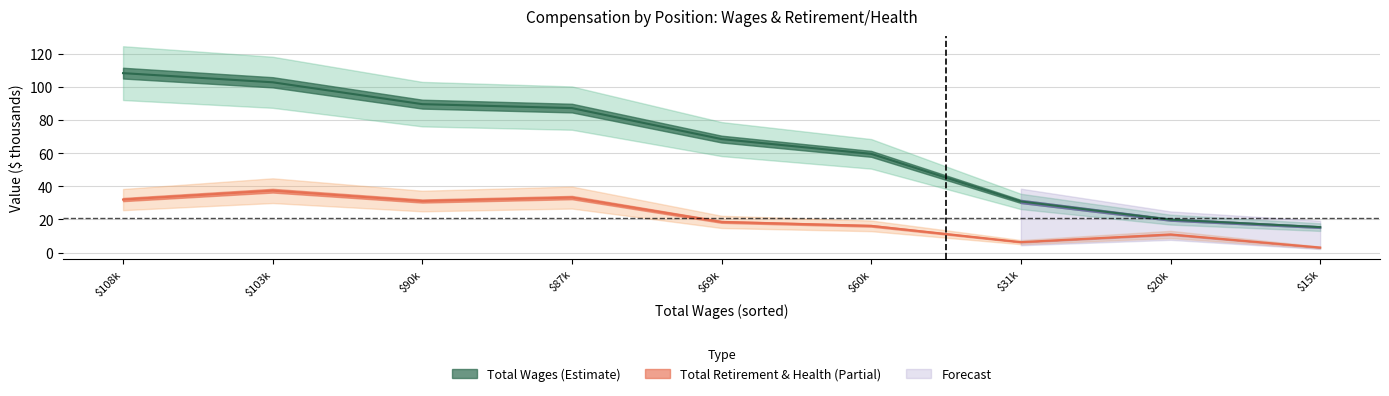

What is the sum of all total_wages values?

582.3